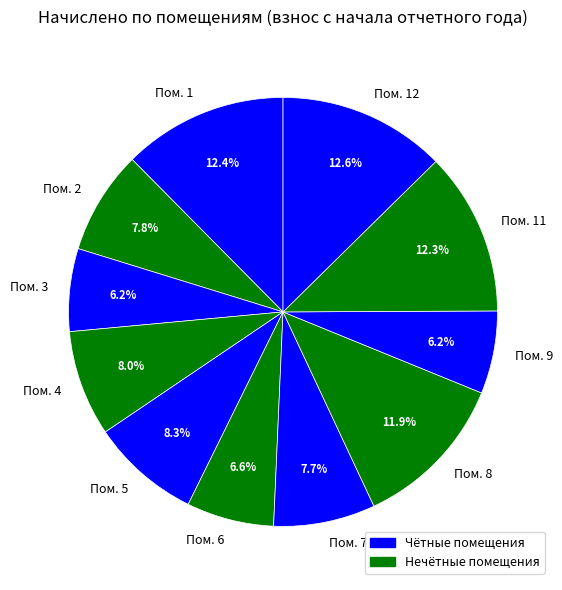

Is there a majority slice in this chart?

No